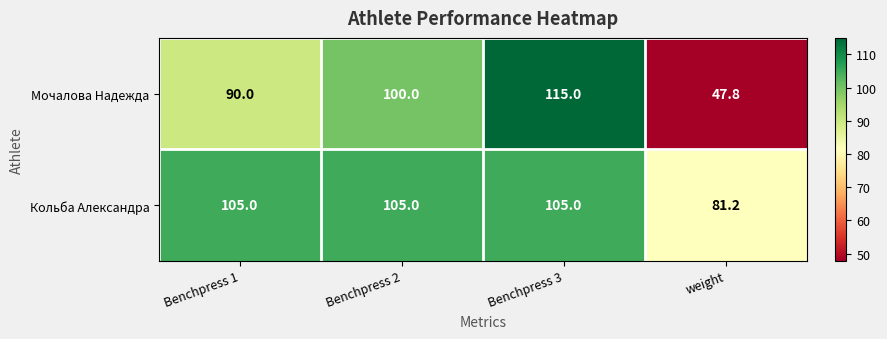

Reading right to left, what are all the values shown in this chart?

Мочалова Надежда: weight=47.8	Benchpress 3=115.0	Benchpress 2=100.0	Benchpress 1=90.0
Кольба Александра: weight=81.2	Benchpress 3=105.0	Benchpress 2=105.0	Benchpress 1=105.0